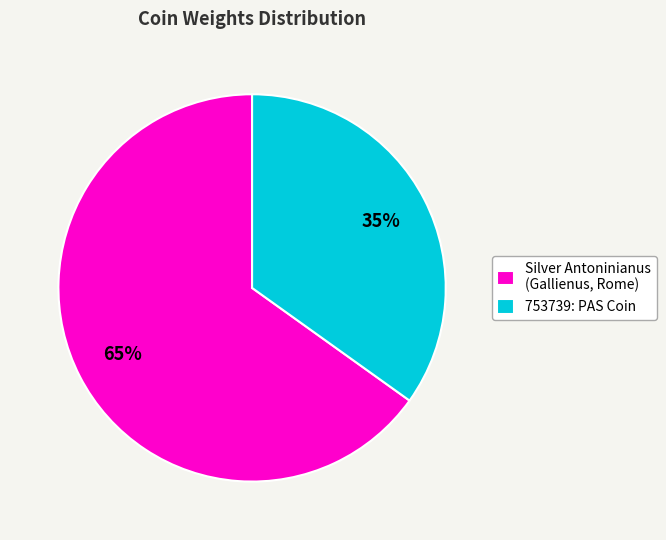

Do 753739: PAS Coin and Silver Antoninianus (Gallienus, Rome) together represent more than half of the pie?

Yes